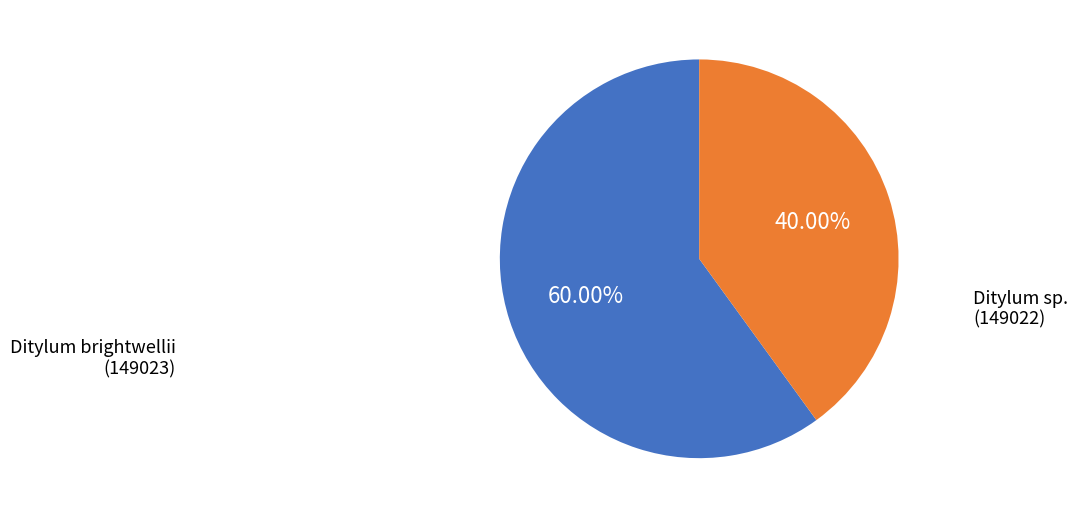

Does any single category account for the majority?

Yes